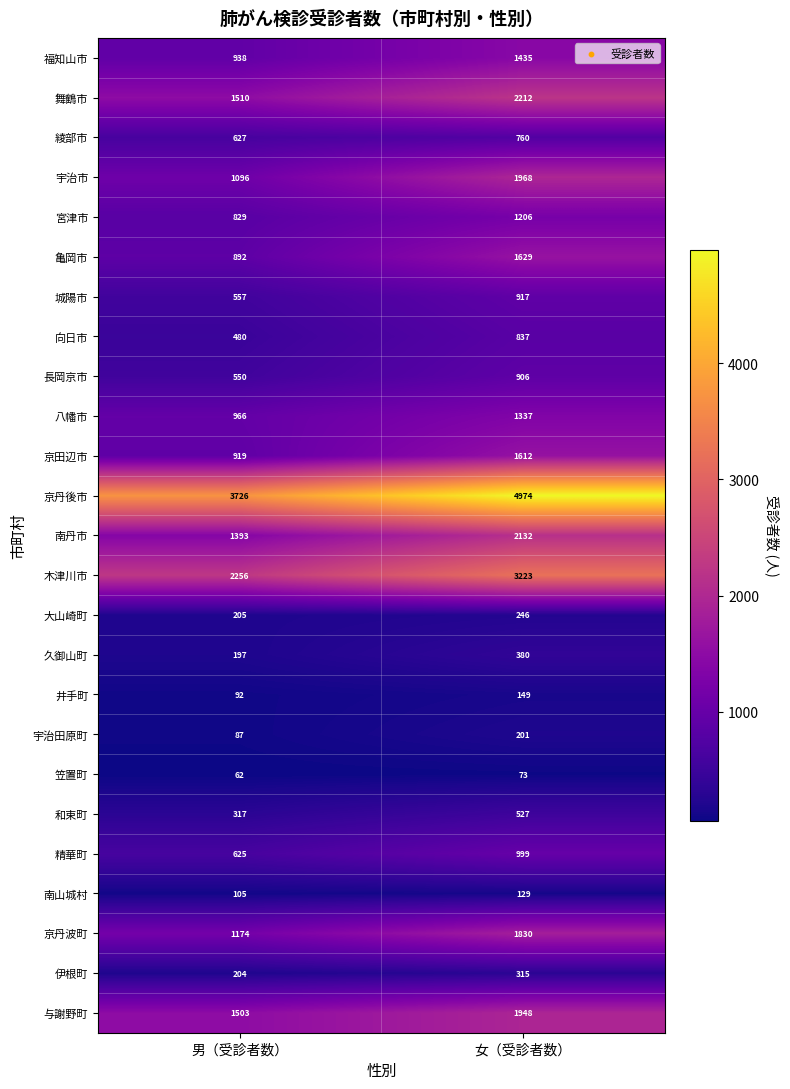

Which label corresponds to the smallest value in the chart?

男（受診者数）